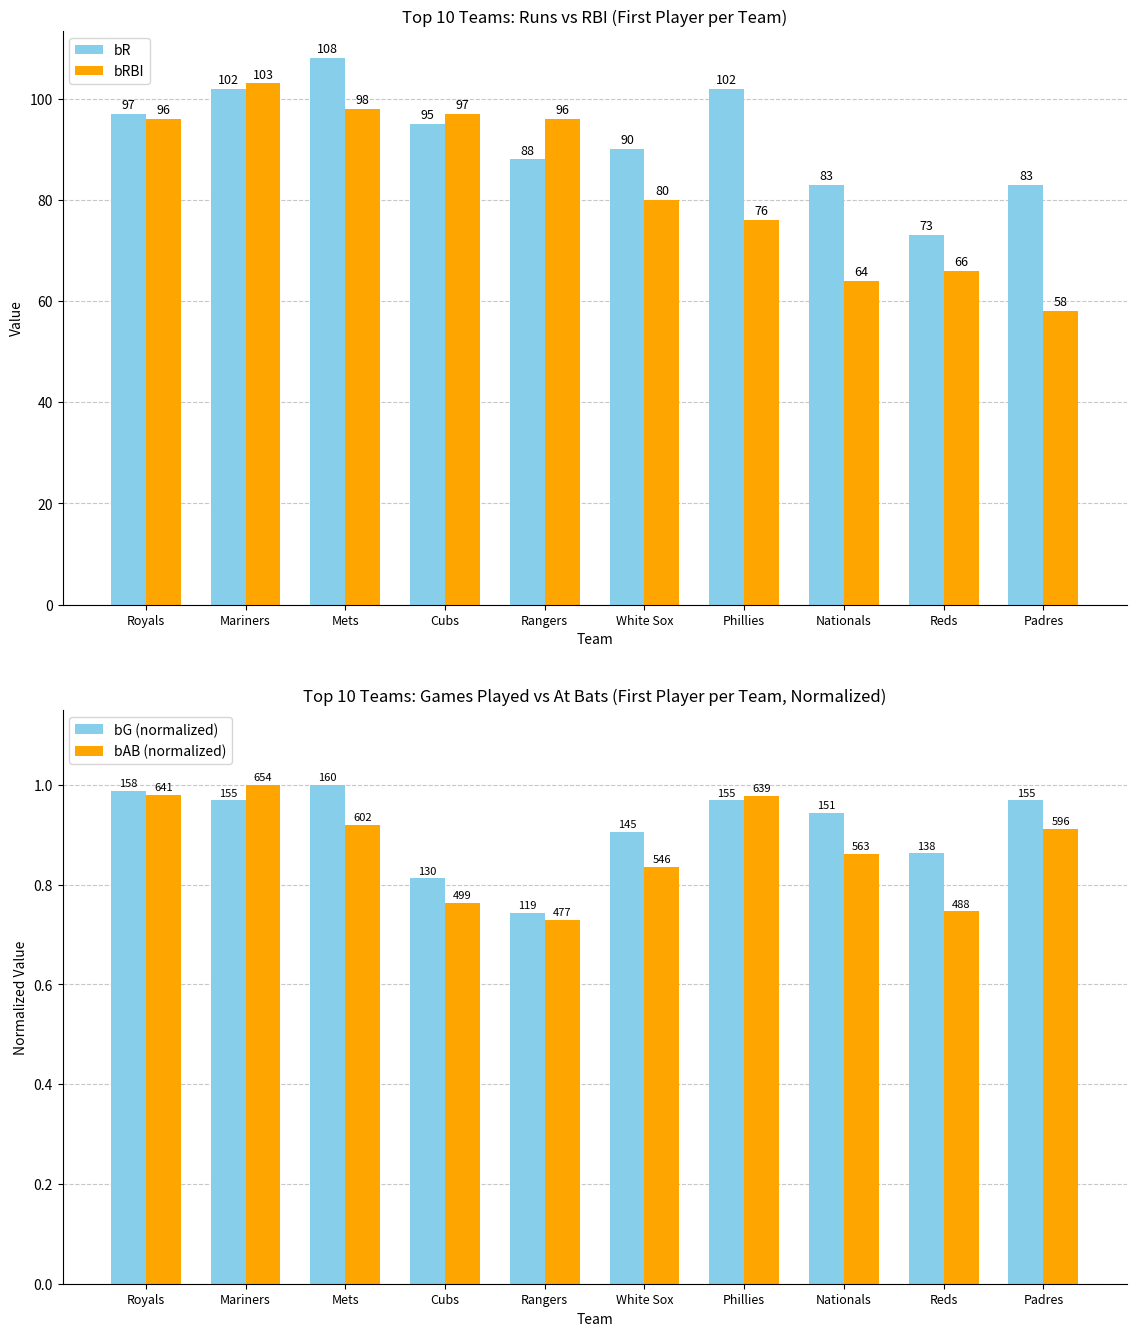

What is the difference between the maximum and minimum values in the bR series?

35